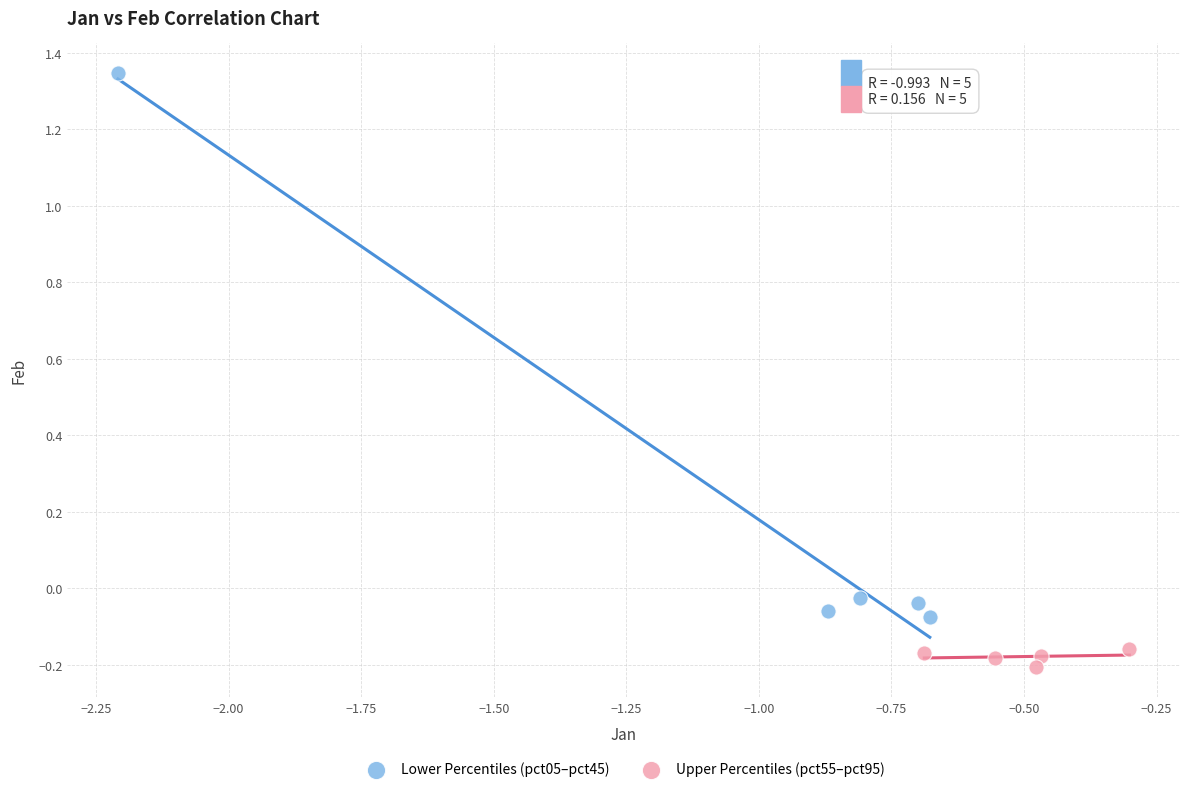

What are all the series names shown in the legend?

Lower Percentiles (pct05–pct45), Upper Percentiles (pct55–pct95)